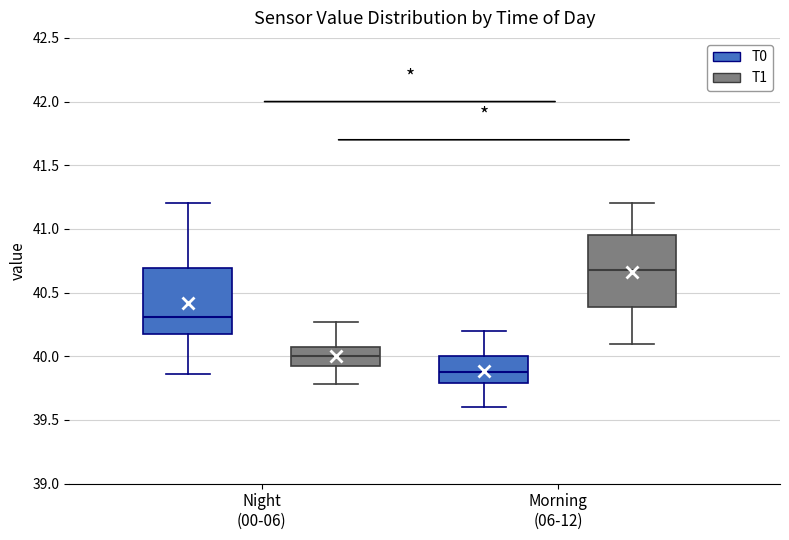

Where does the upper whisker of the box for Night (00-06) (T1) end on the y-axis? The values are not printed on the chart, so give them approximately, as read against the axis.

40.25